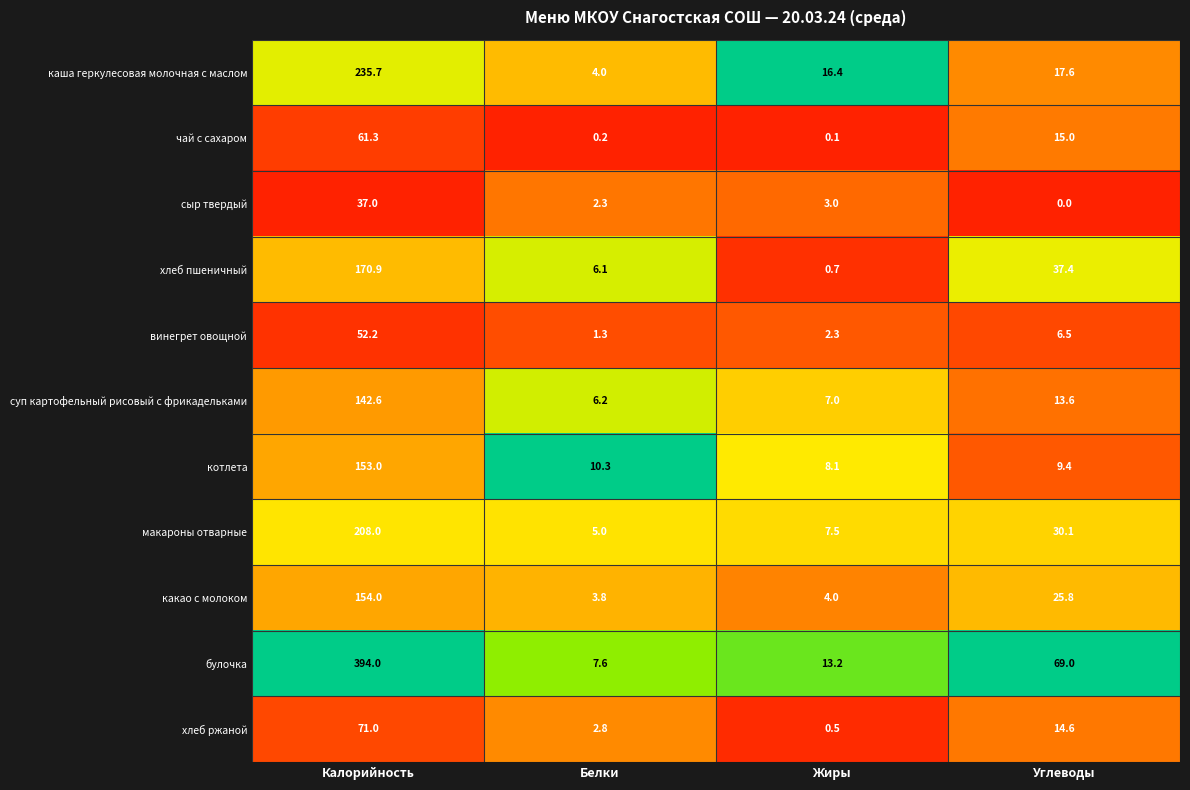

At which category does the chart reach its minimum across all series?

Углеводы